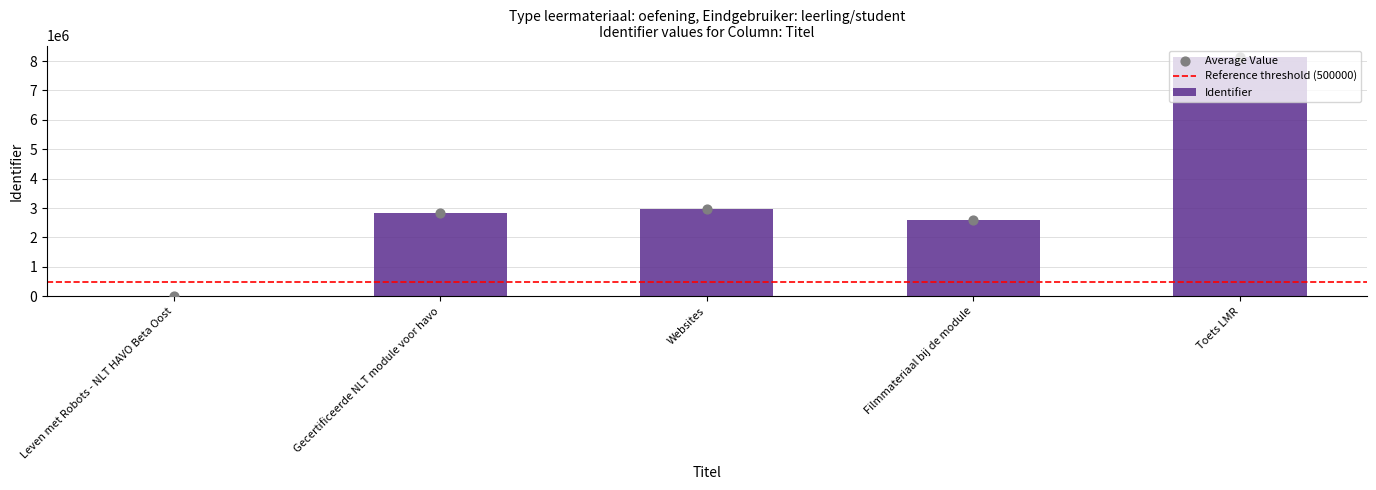

Which has a higher value, Filmmateriaal bij de module or Toets LMR?

Toets LMR